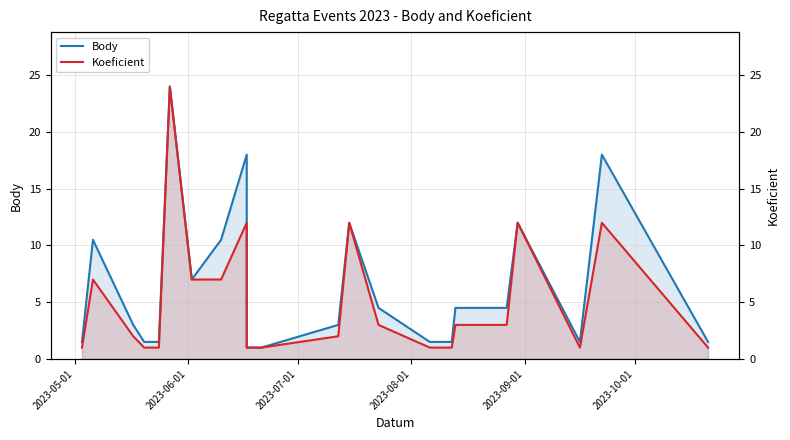

What is the sum of all Koeficient values?

115.0